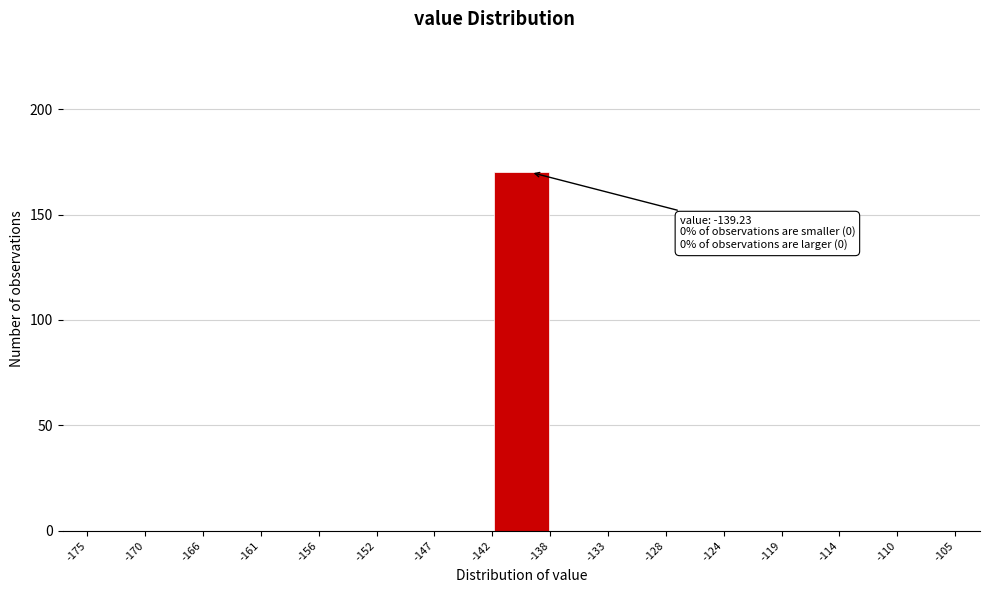

Which range on the x-axis has the tallest bar?

-142 to -138